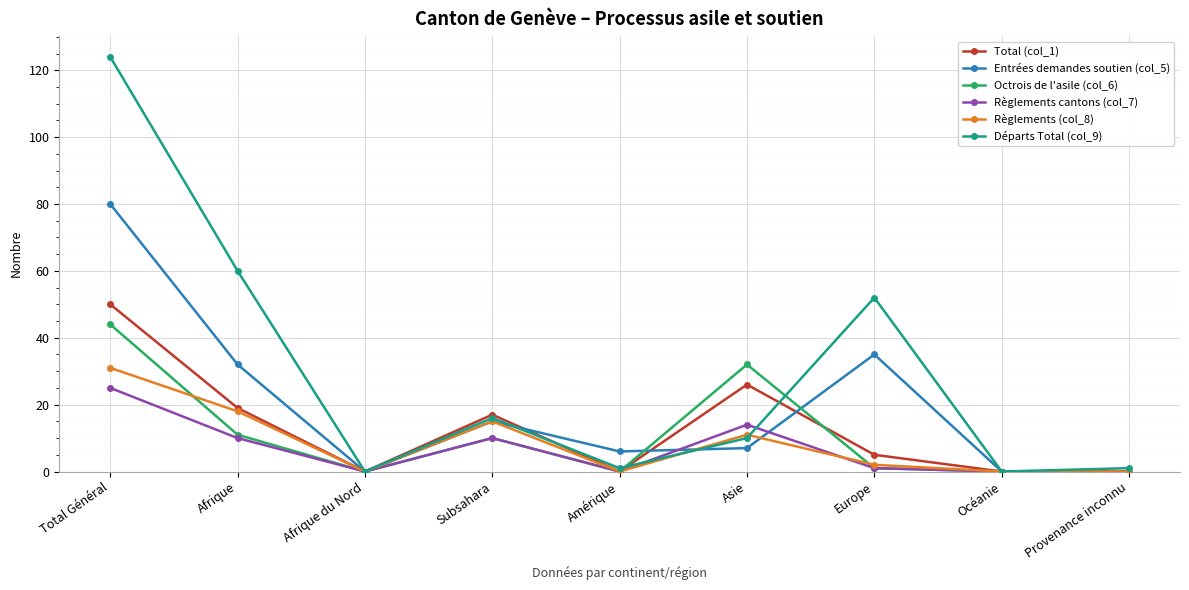

What is the difference between the maximum and minimum values in the Règlements (col_8) series?

31